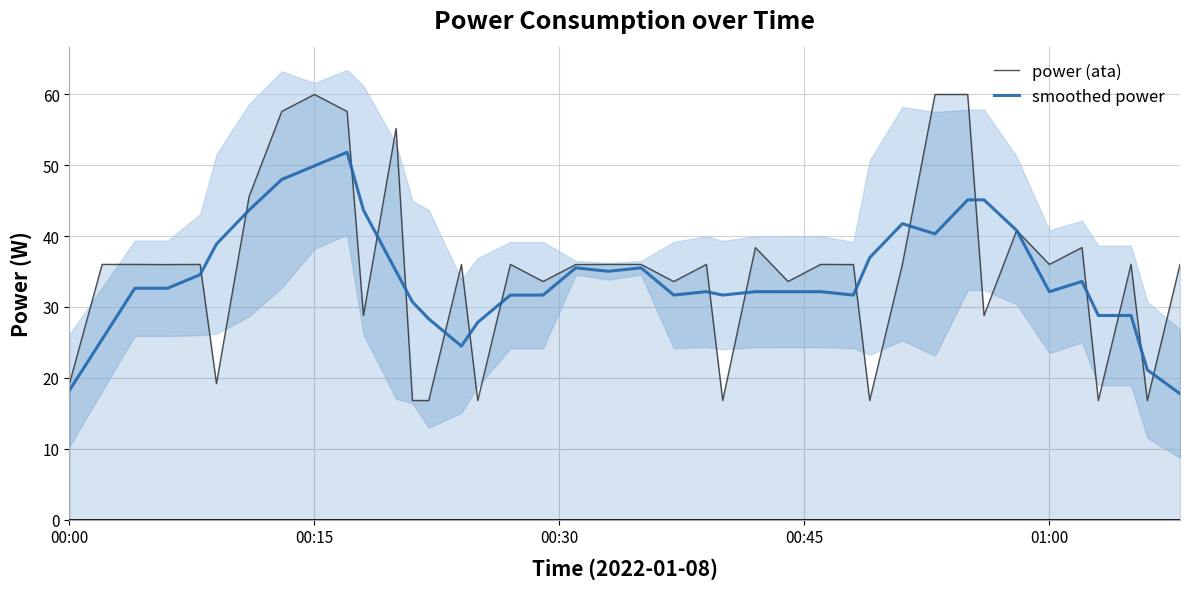

How many categories are shown in the chart?

40